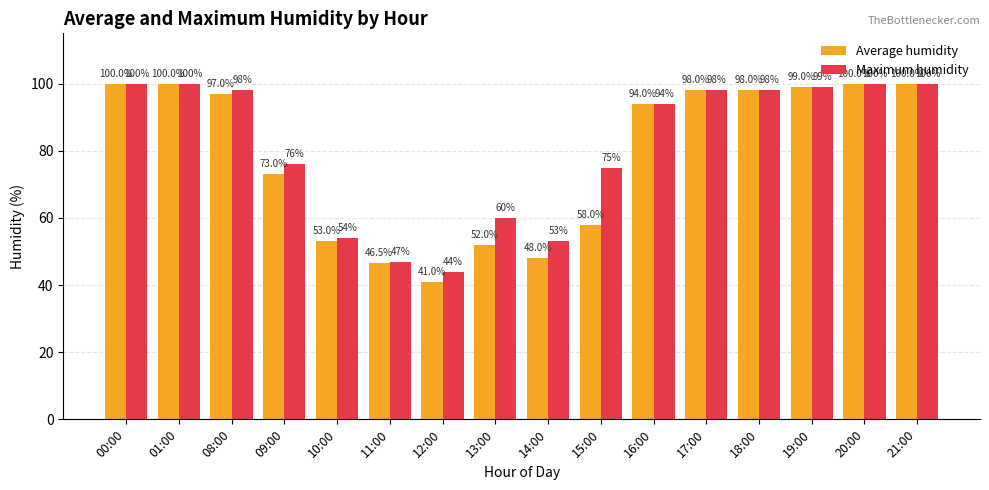

How many data points does each series have?

16